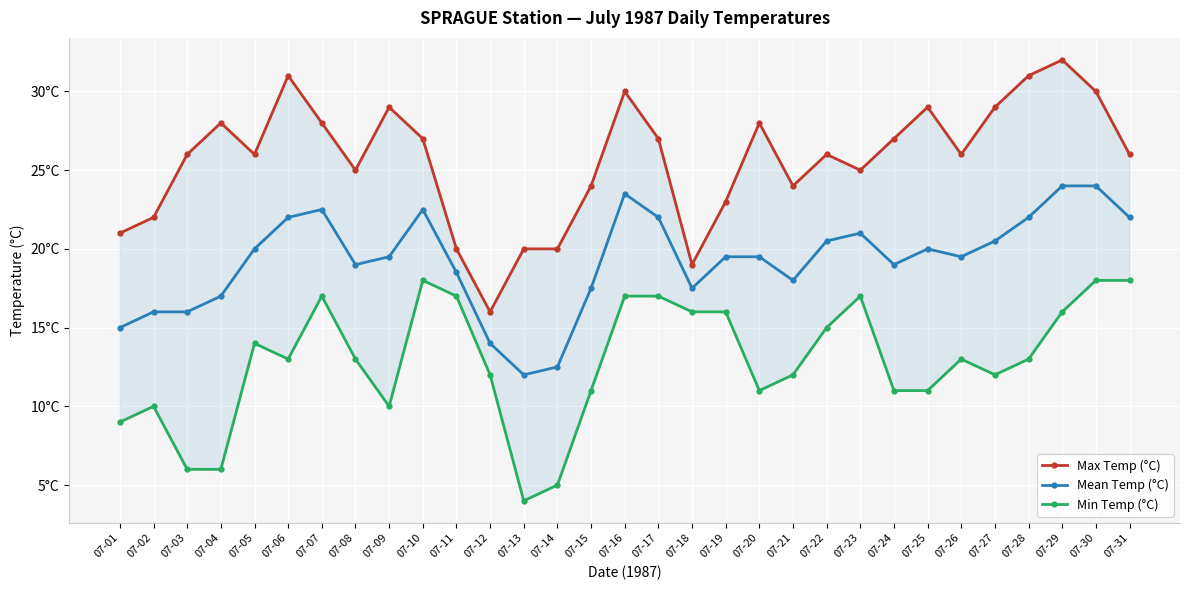

Which category has the lowest value in the Max Temp (°C) series?

07-12